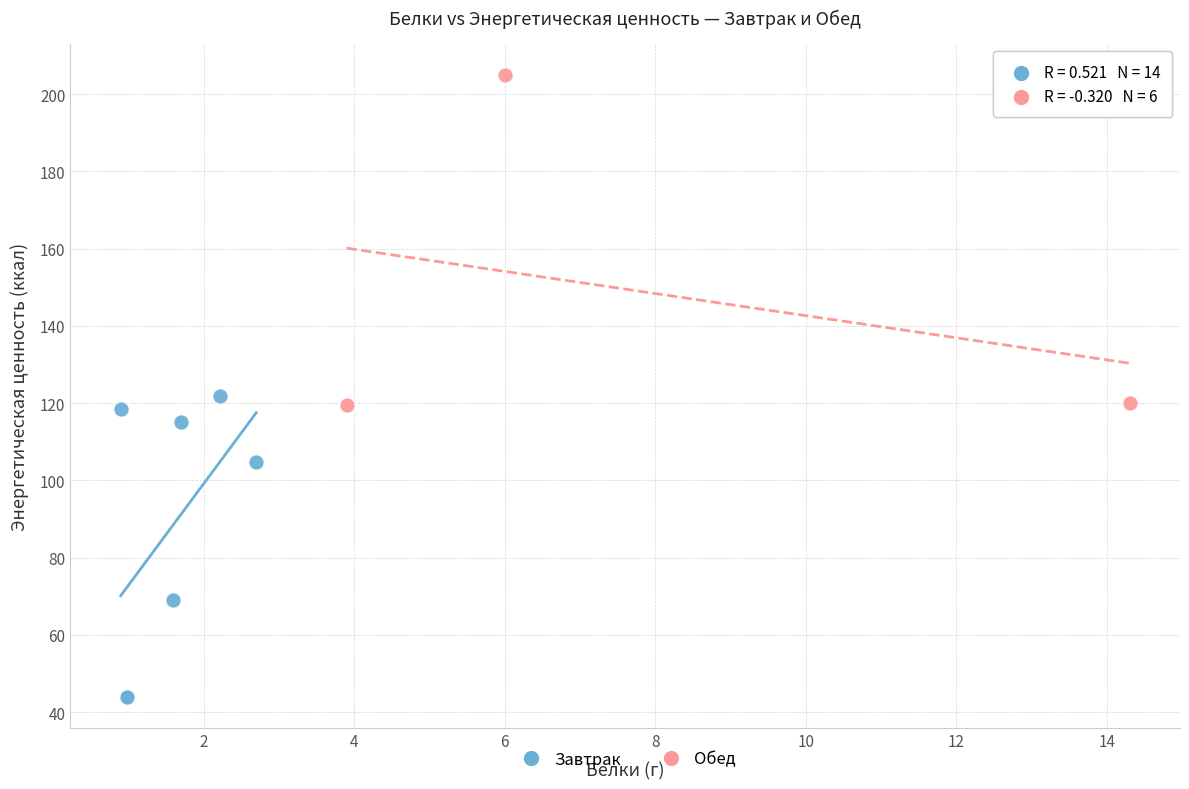

What are all the series names shown in the legend?

Завтрак, Обед